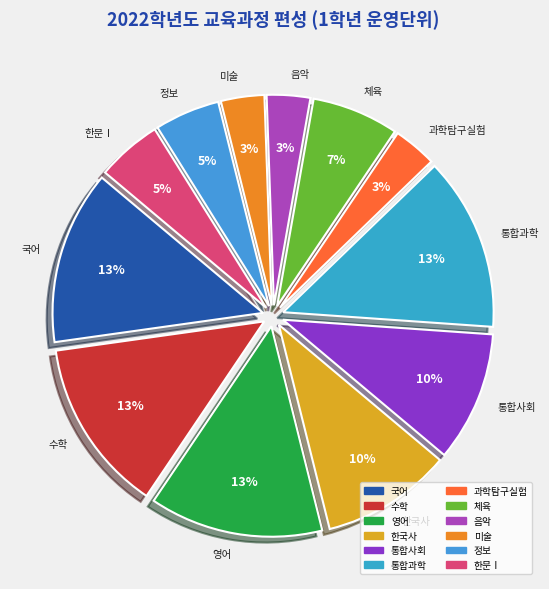

Between 과학탐구실험 and 통합과학, which is larger?

통합과학